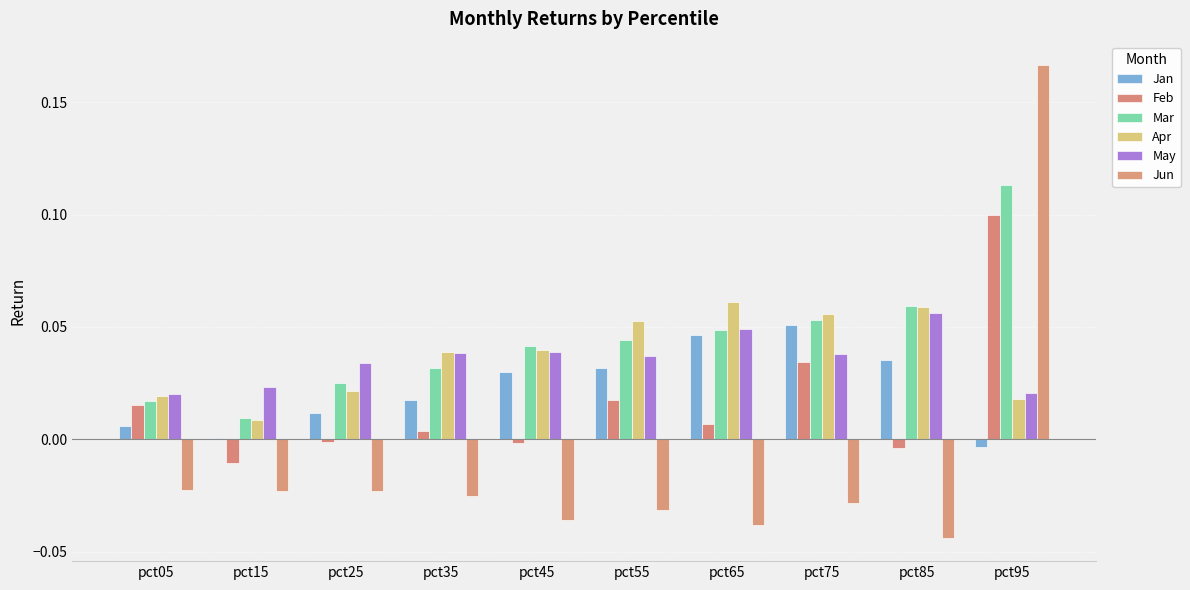

How many data points in Jun are above 0?

1